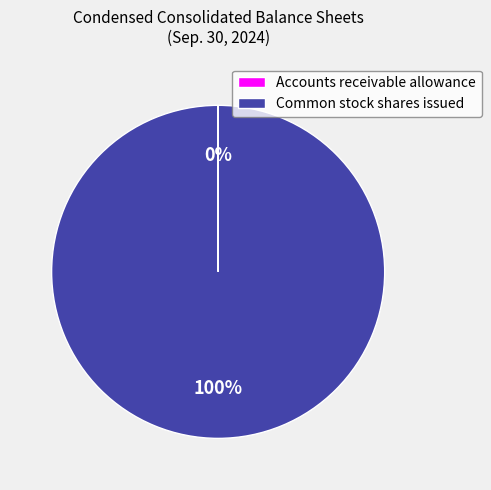

Is there any slice that represents more than half of the pie?

Yes